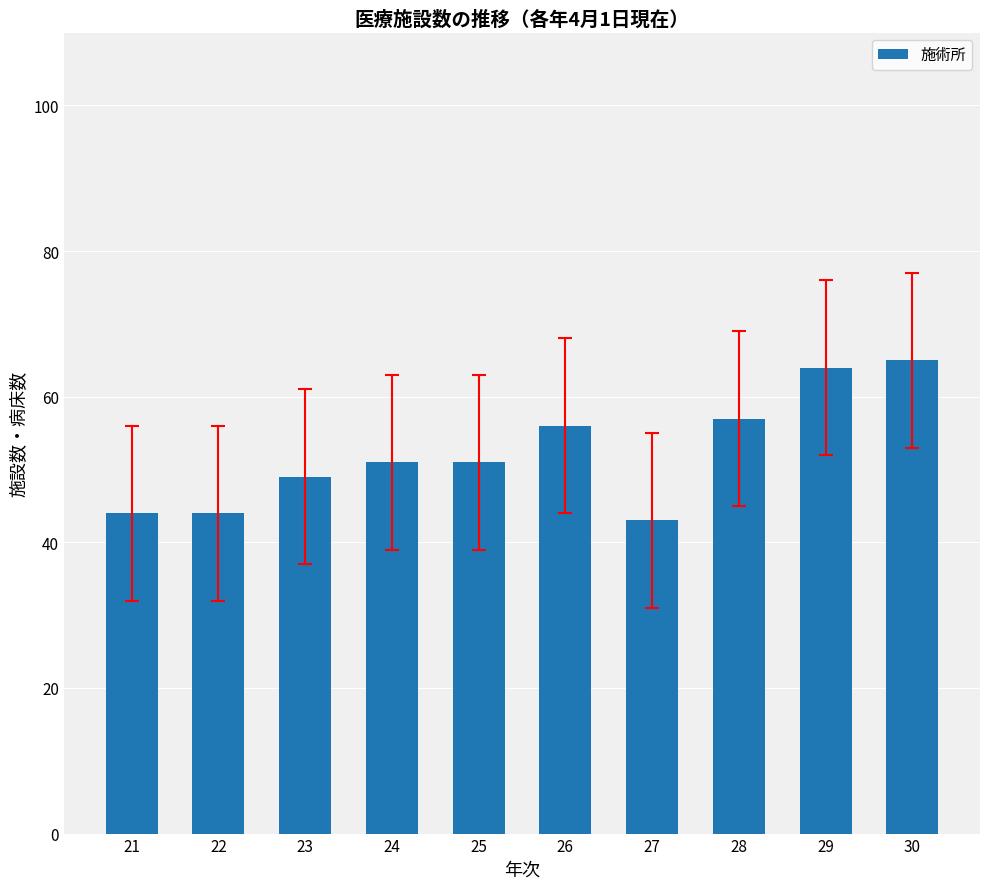

Where is the data nearest to the value 54?

26